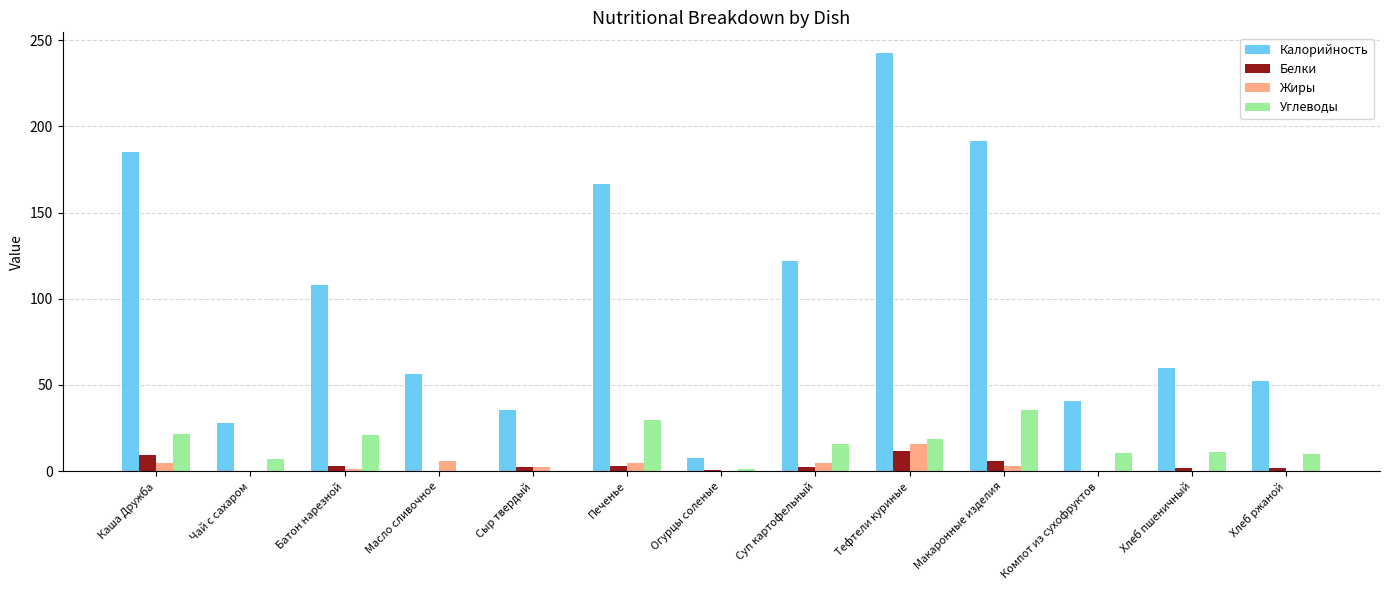

What are all the series names shown in the legend?

Калорийность, Белки, Жиры, Углеводы